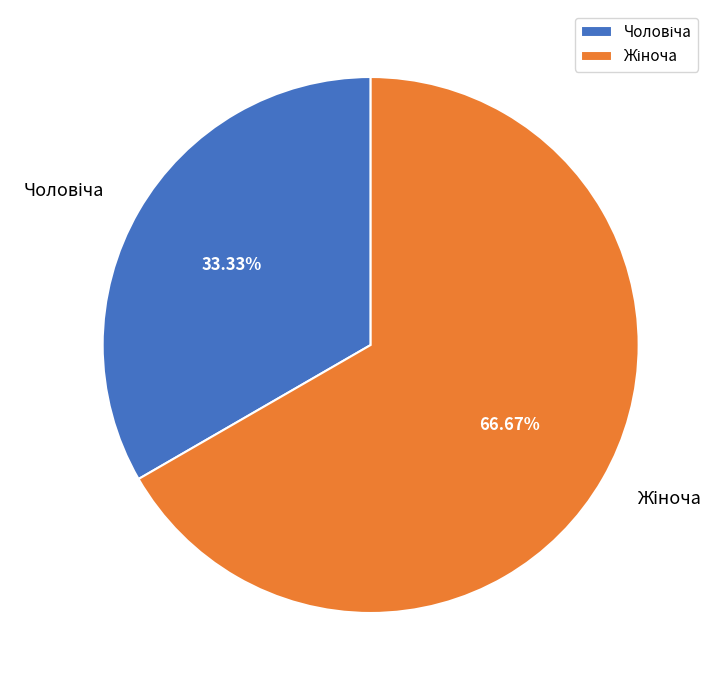

Is there a majority slice in this chart?

Yes